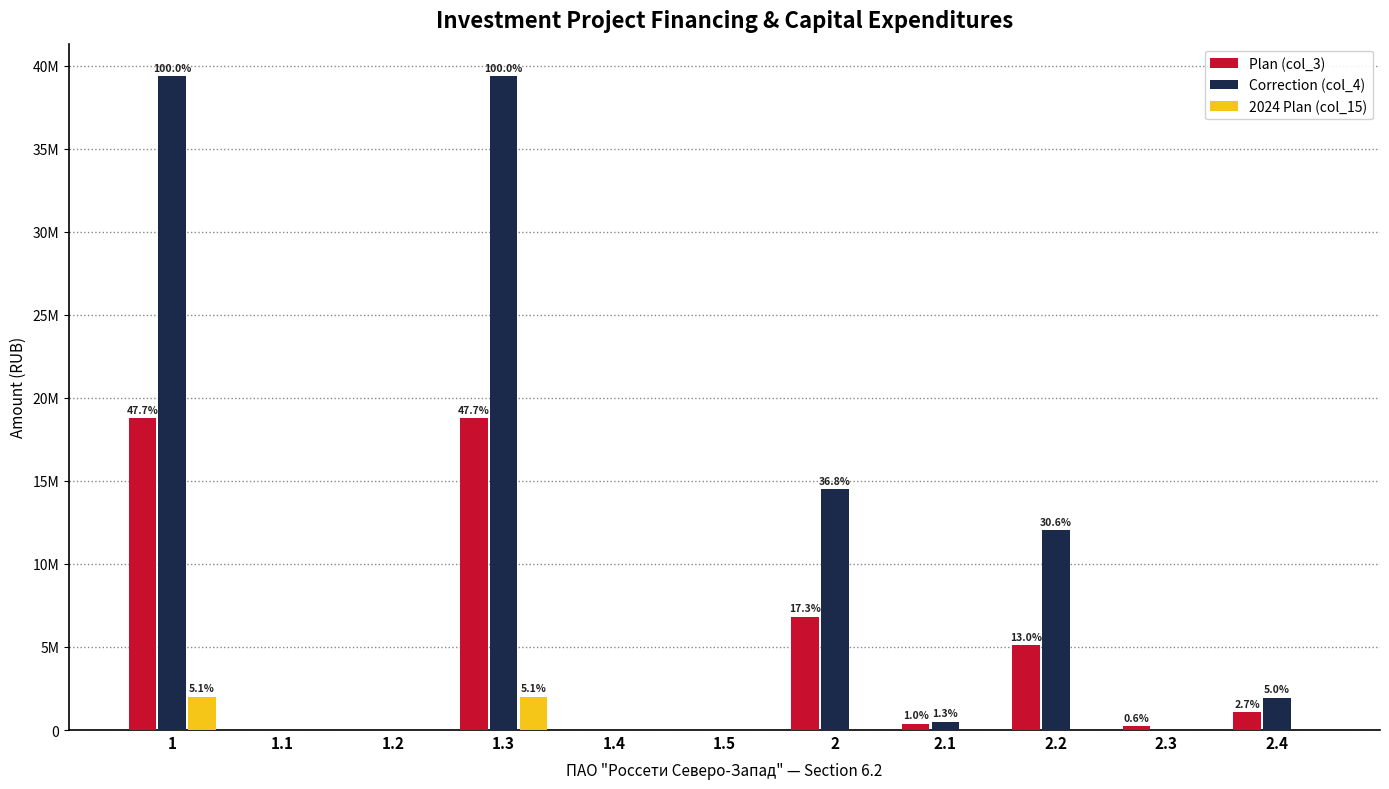

What are all the series names shown in the legend?

Plan (col_3), Correction (col_4), 2024 Plan (col_15)